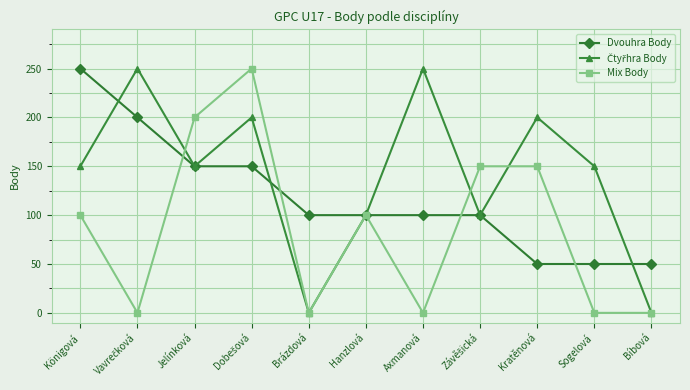

What is the label of the 7th point from the right?

Brázdová